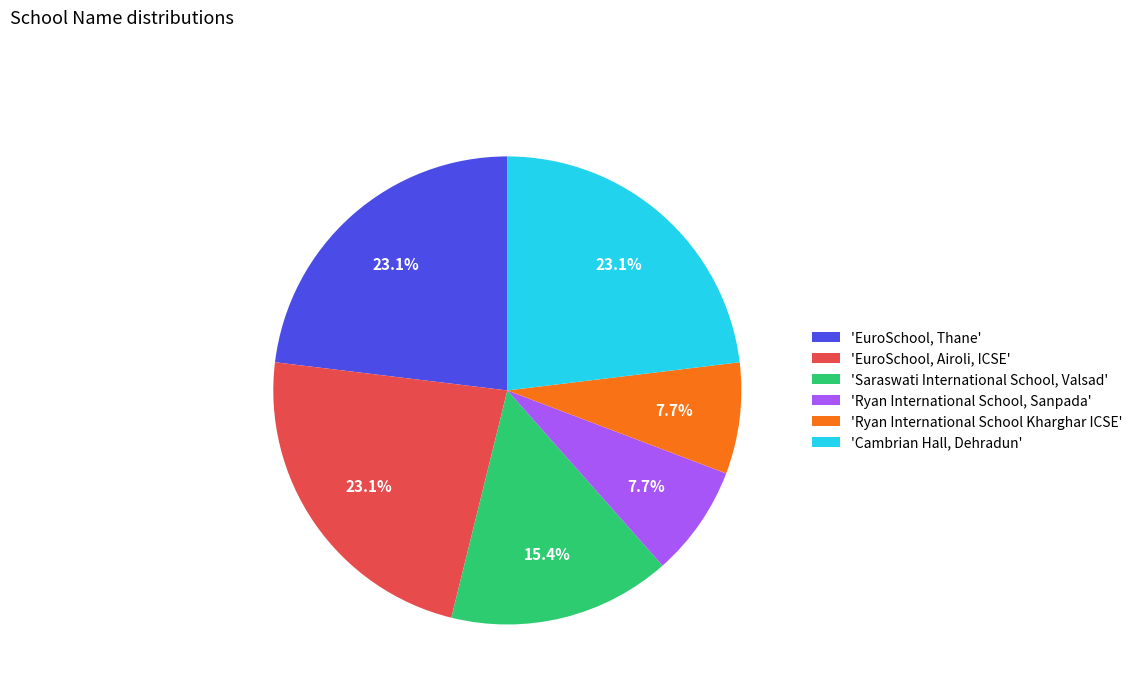

How many slices are in this pie chart?

6